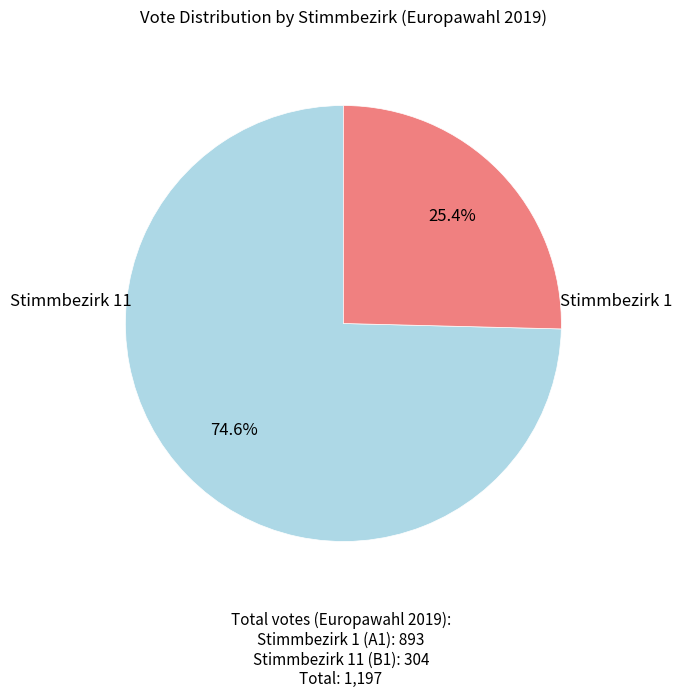

Does any single category account for the majority?

Yes